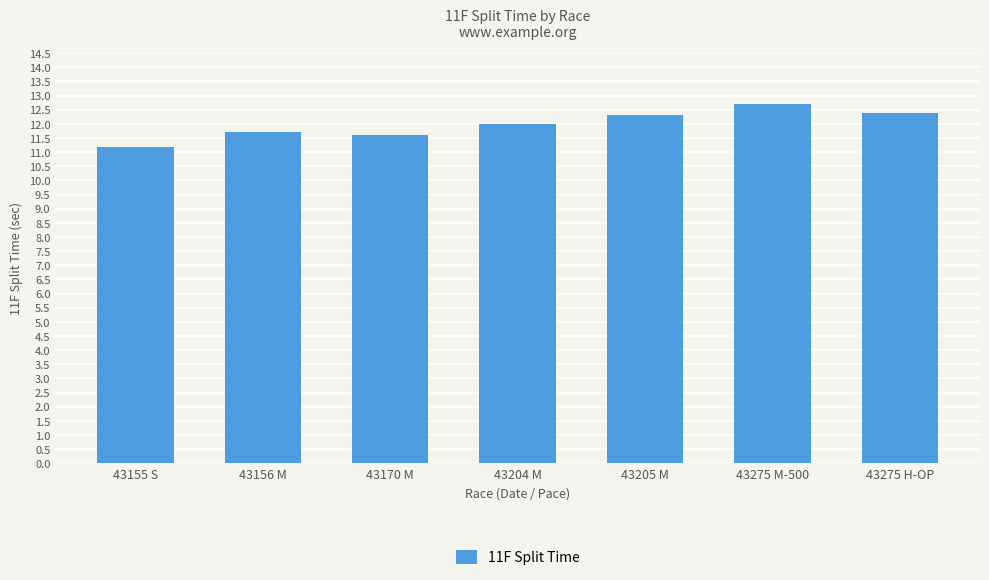

How many bars are there in total?

7